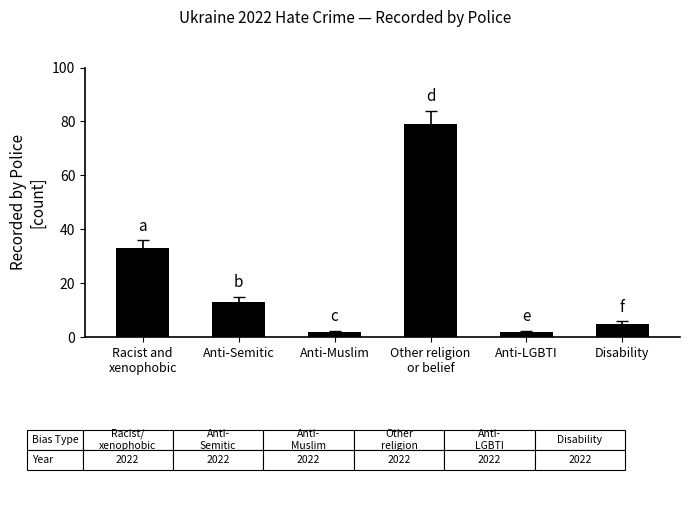

Reading left to right, what are all the values shown in this chart?

Racist and
xenophobic=33	Anti-Semitic=13	Anti-Muslim=2	Other religion
or belief=79	Anti-LGBTI=2	Disability=5